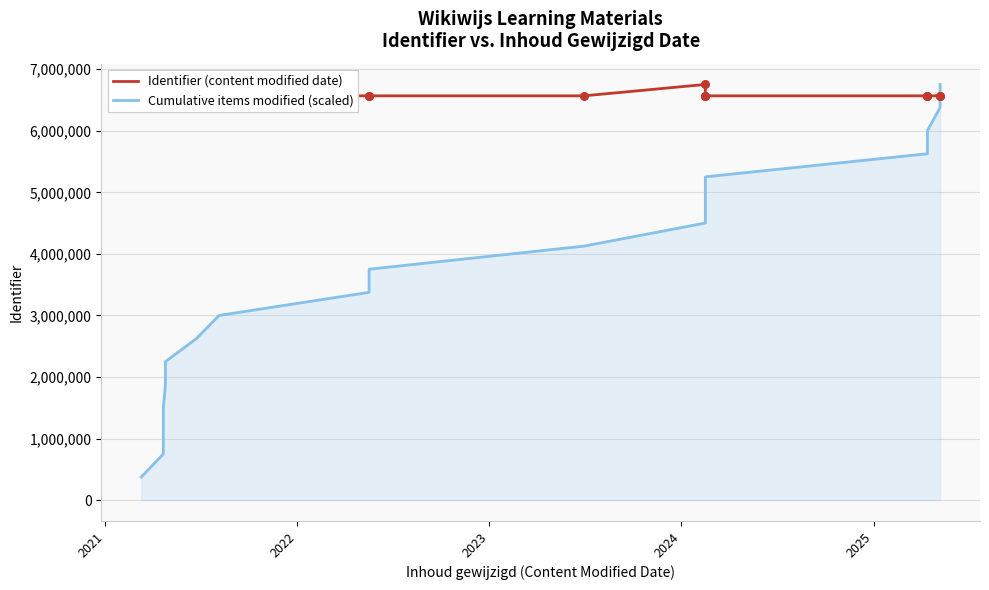

At how many categories does at least one series exceed 4728537?

18